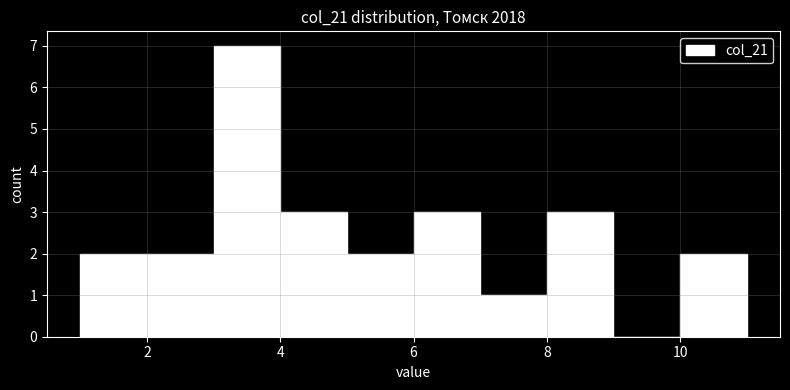

Reading left to right, list every bar in this chart as the range it spans on the x-axis followed by its height. The values are not printed on the chart, so give them approximately, as read against the axis.

1 to 2: 2
2 to 3: 2
3 to 4: 7
4 to 5: 3
5 to 6: 2
6 to 7: 3
7 to 8: 1
8 to 9: 3
9 to 10: 0
10 to 11: 2